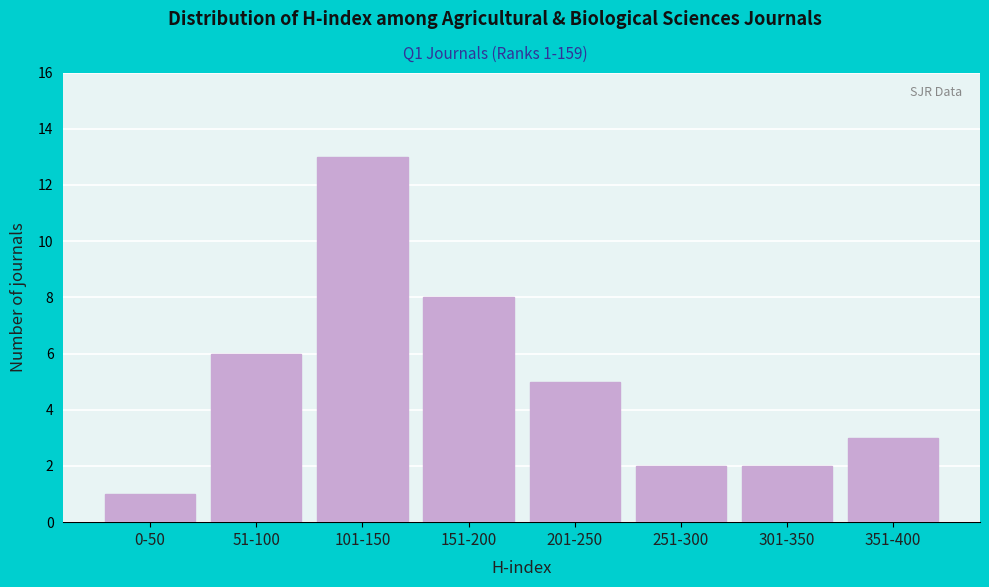

Reading left to right, list all the values displayed in this chart.

0-50=1	51-100=6	101-150=13	151-200=8	201-250=5	251-300=2	301-350=2	351-400=3